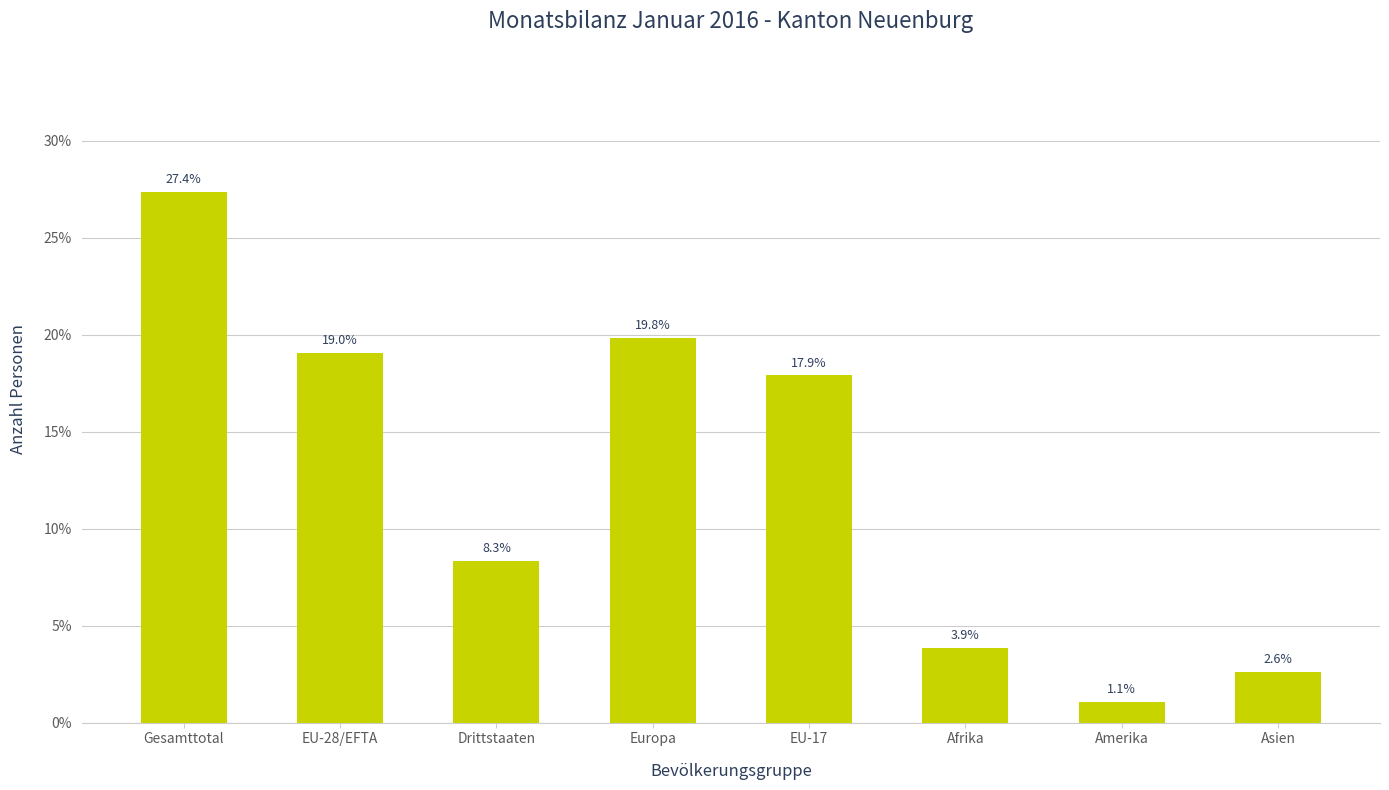

What is the value of the 2nd bar from the left?

0.2